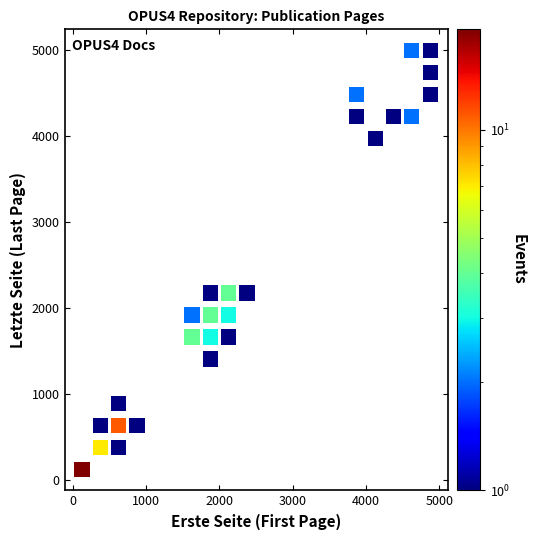

What is the range of X values (max minus min)?

4748.3